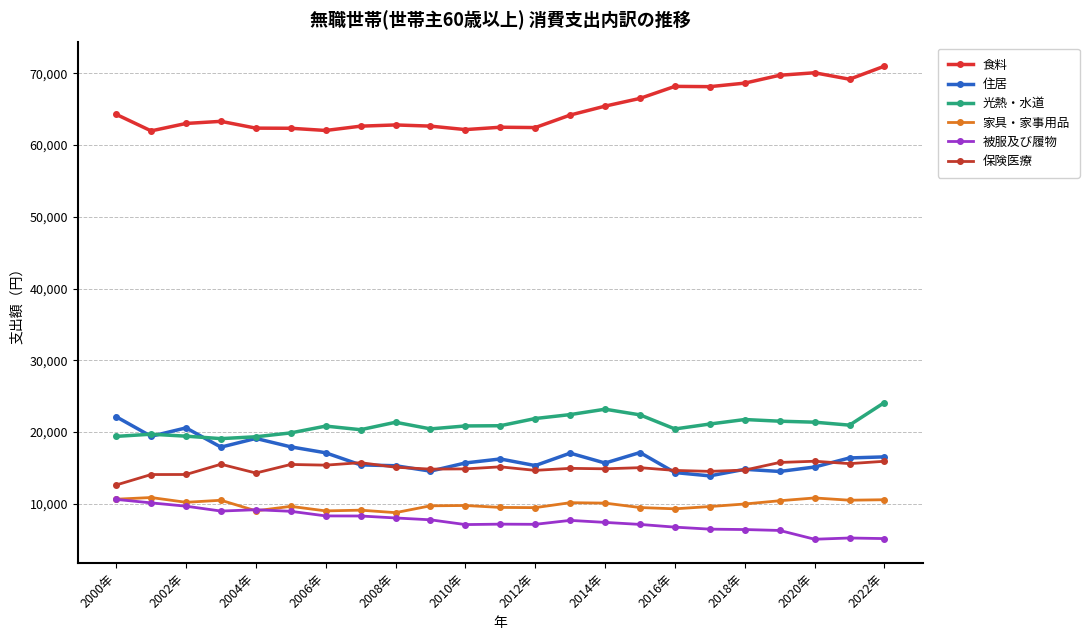

What is the difference between the maximum and second lowest values in the 家具・家事用品 series?

1864